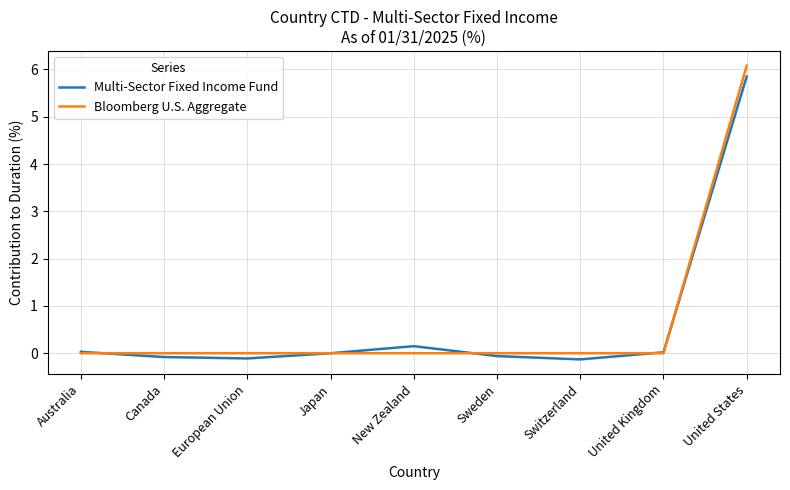

Which series has the widest spread of values?

Bloomberg U.S. Aggregate